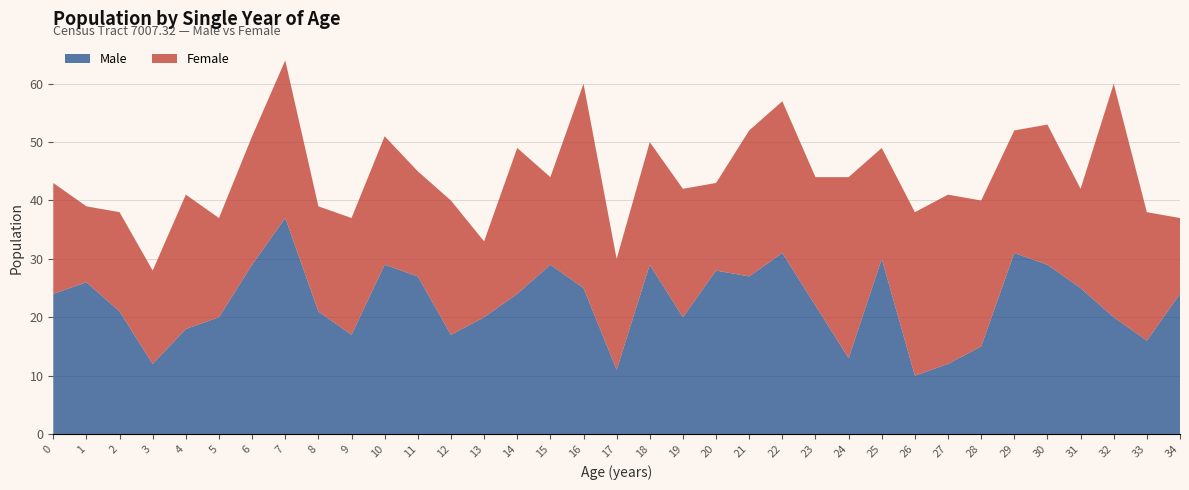

Reading right to left, what are all the values shown in this chart?

Male: 34=24	33=16	32=20	31=25	30=29	29=31	28=15	27=12	26=10	25=30	24=13	23=22	22=31	21=27	20=28	19=20	18=29	17=11	16=25	15=29	14=24	13=20	12=17	11=27	10=29	9=17	8=21	7=37	6=29	5=20	4=18	3=12	2=21	1=26	0=24
Female: 34=13	33=22	32=40	31=17	30=24	29=21	28=25	27=29	26=28	25=19	24=31	23=22	22=26	21=25	20=15	19=22	18=21	17=19	16=35	15=15	14=25	13=13	12=23	11=18	10=22	9=20	8=18	7=27	6=22	5=17	4=23	3=16	2=17	1=13	0=19